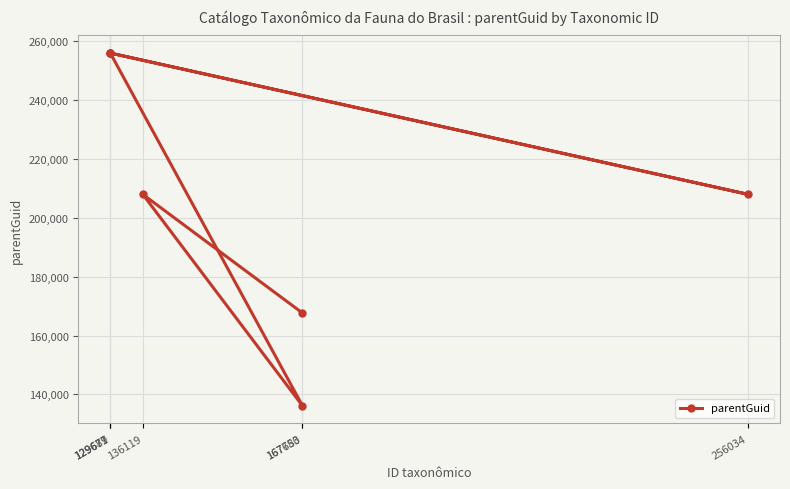

Is it true that the value at 129679 is 256034?

True